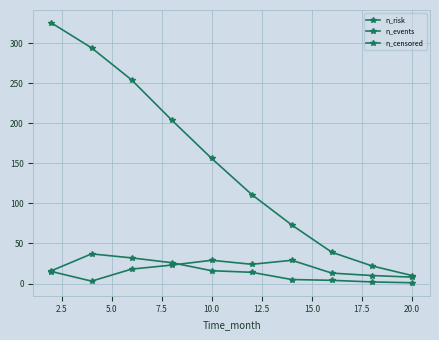

How many series are shown in this chart?

3